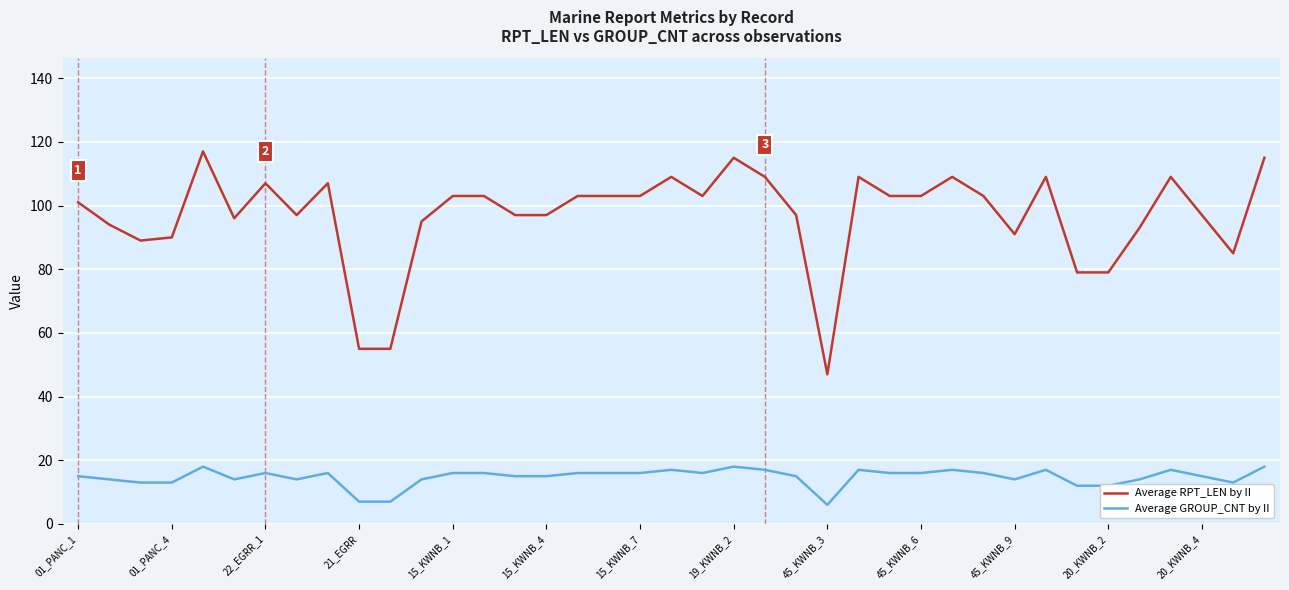

Which series has the widest spread of values?

Average RPT_LEN by II